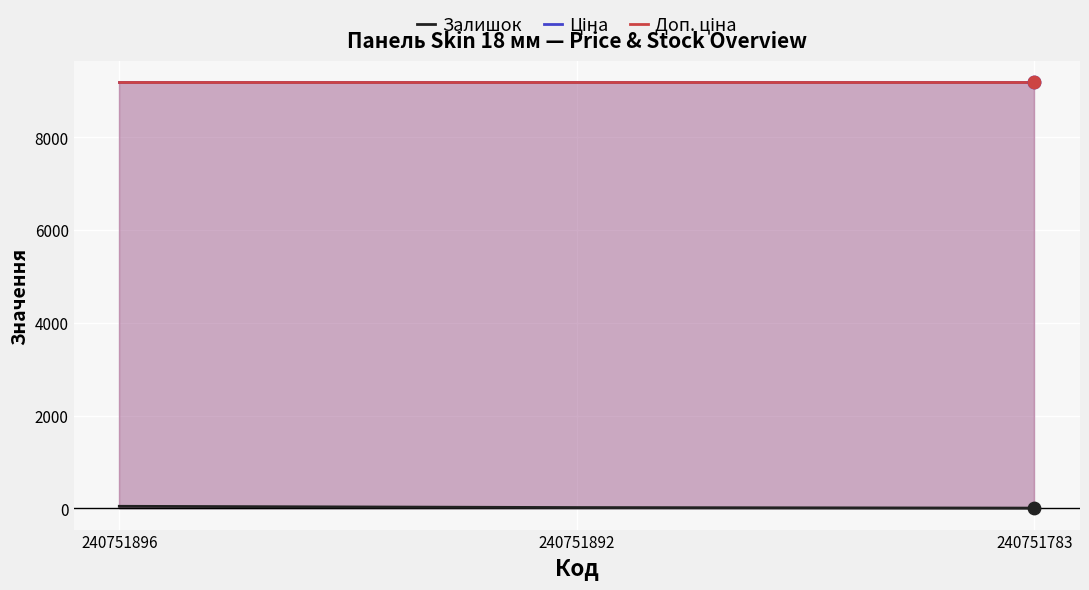

Which series reaches the minimum Y coordinate?

Залишок